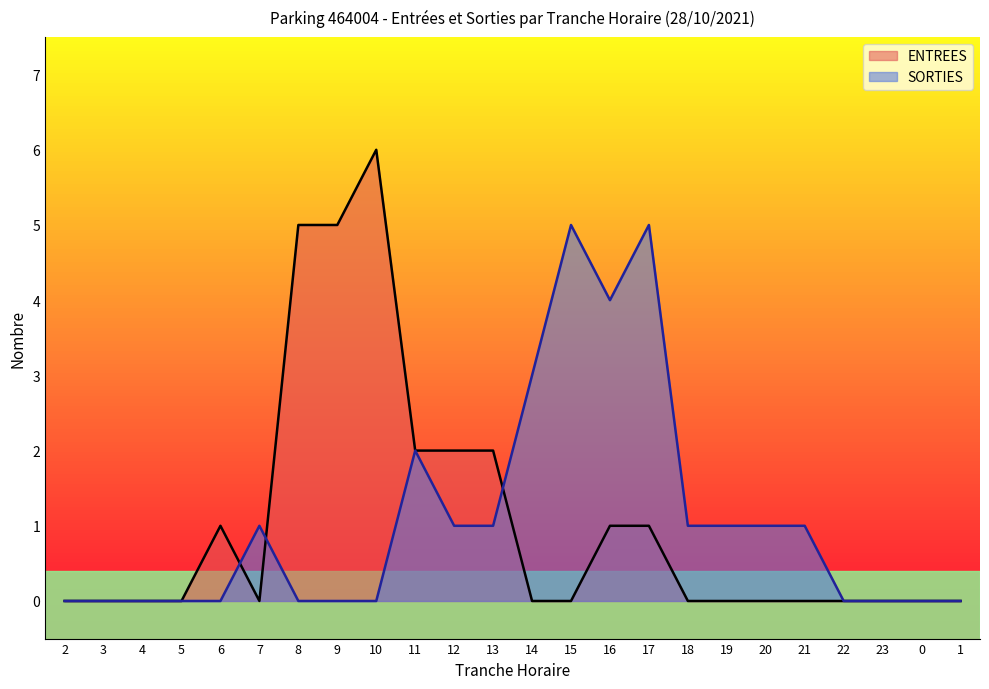

The value of SORTIES at 11 is 2. True or false?

True